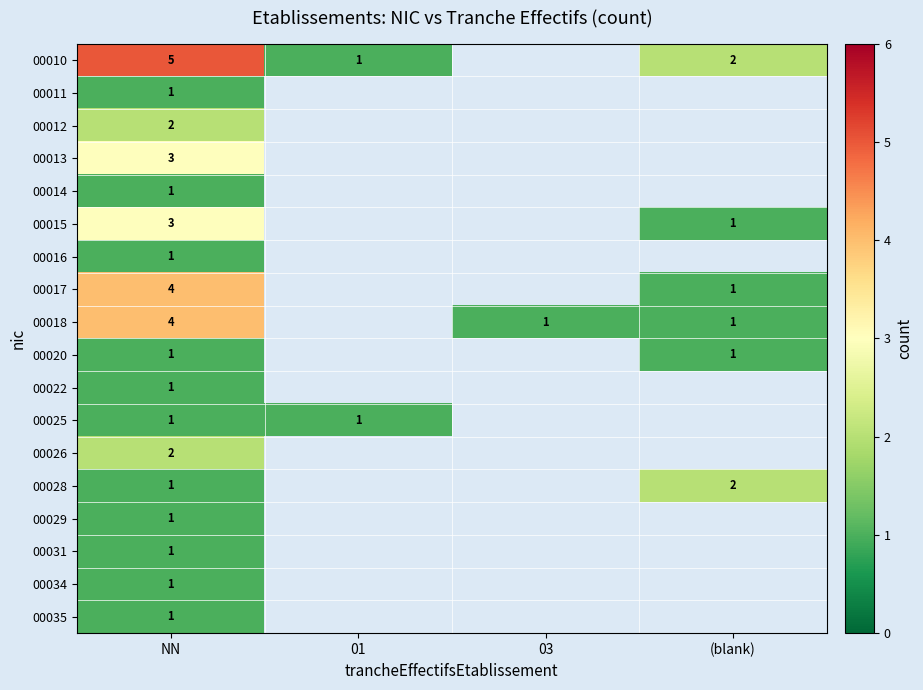

What is the spread (max minus min) of values at NN?

4